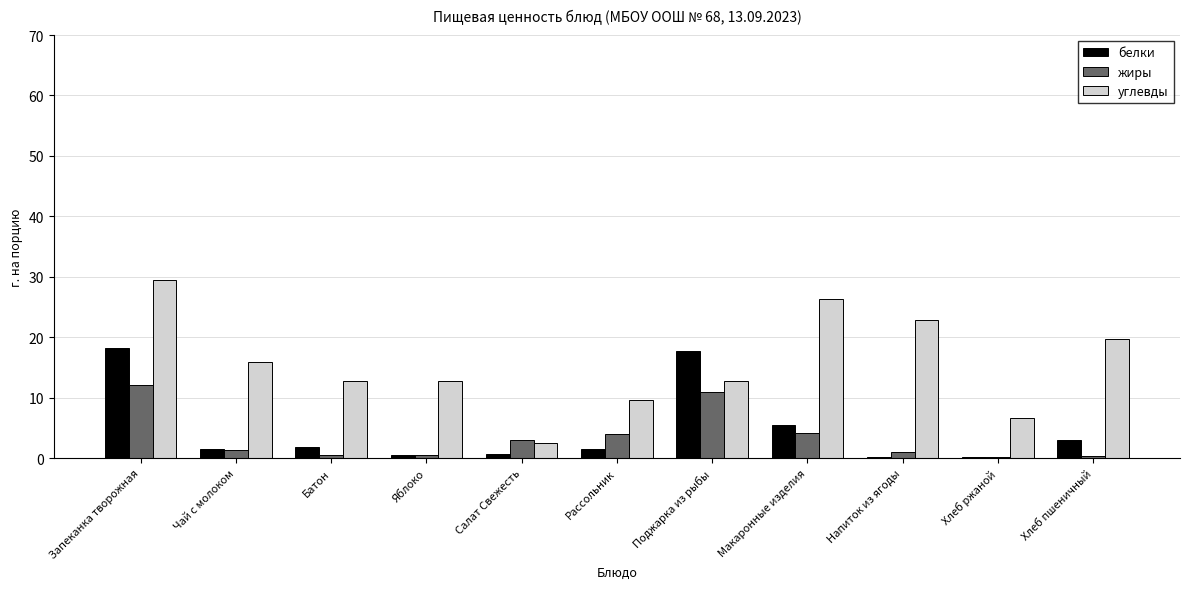

Read the белки value at Напиток из ягоды.

0.2